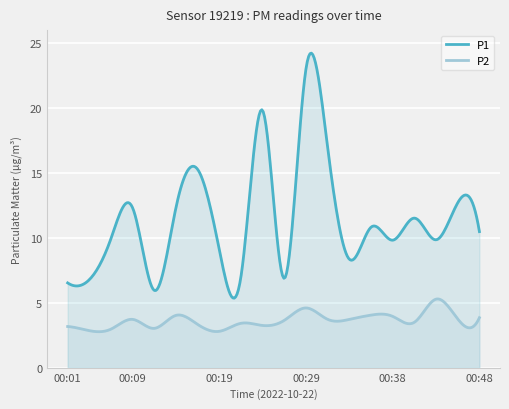

List the series in order of their peak value, highest first.

P1, P2